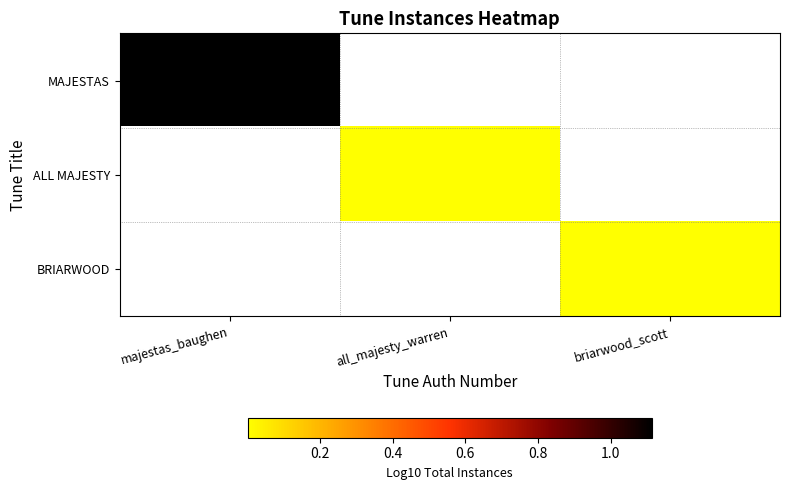

At how many categories does at least one series exceed 0?

3